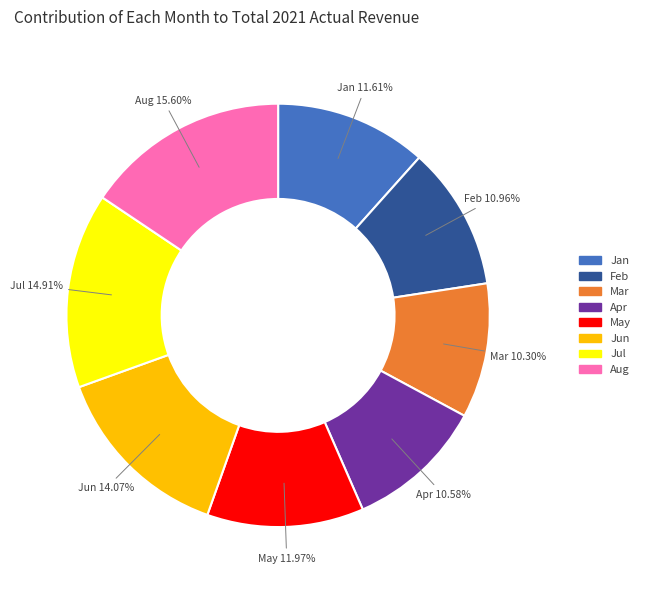

What is the total percentage of Jan and Jun?

25.7%